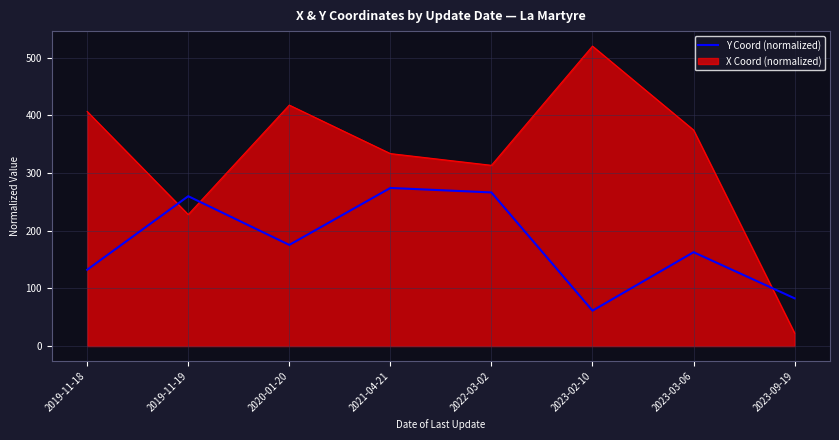

Which category has the highest value across all series?

2023-02-10